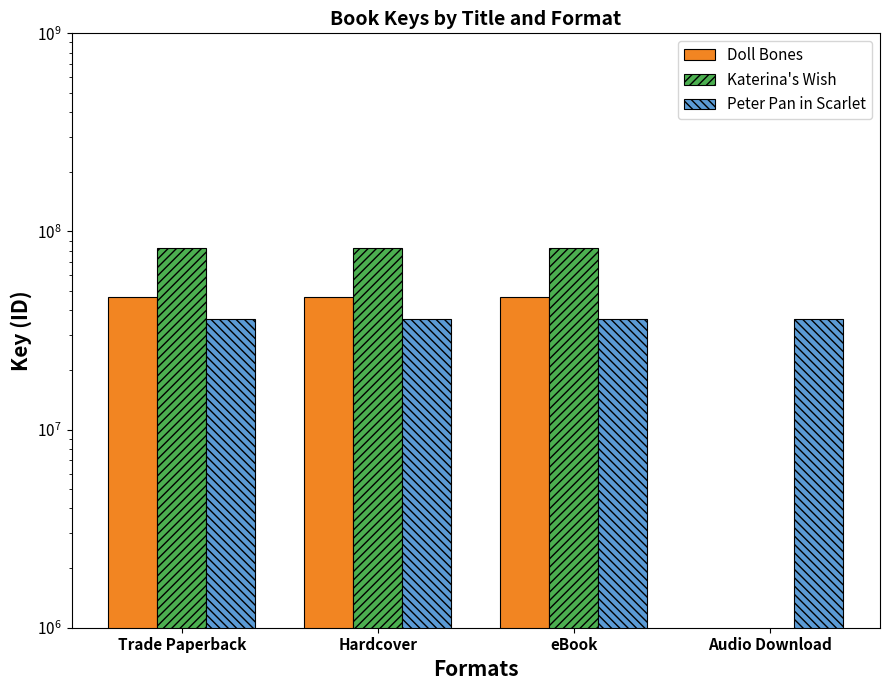

What are all the series names shown in the legend?

Doll Bones, Katerina's Wish, Peter Pan in Scarlet